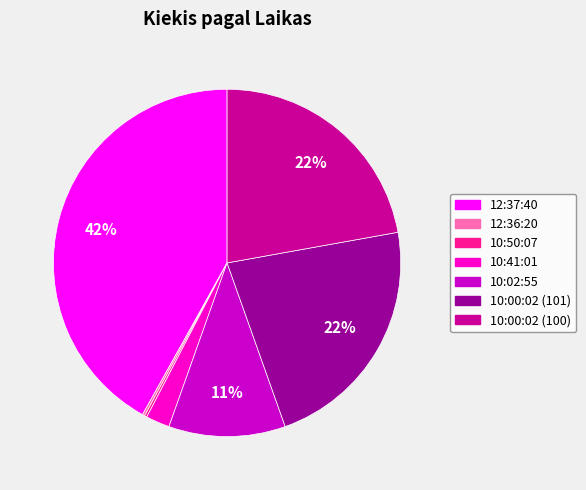

The 12:37:40 slice represents 51% of the pie. True or false?

False